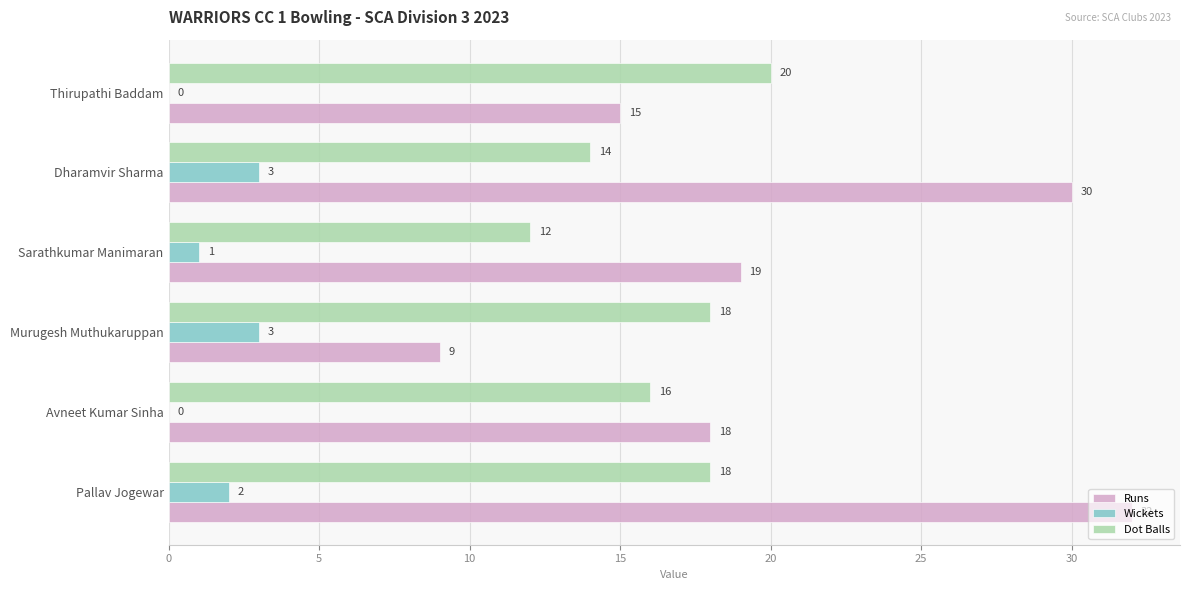

At which category does the chart reach its peak across all series?

Pallav Jogewar